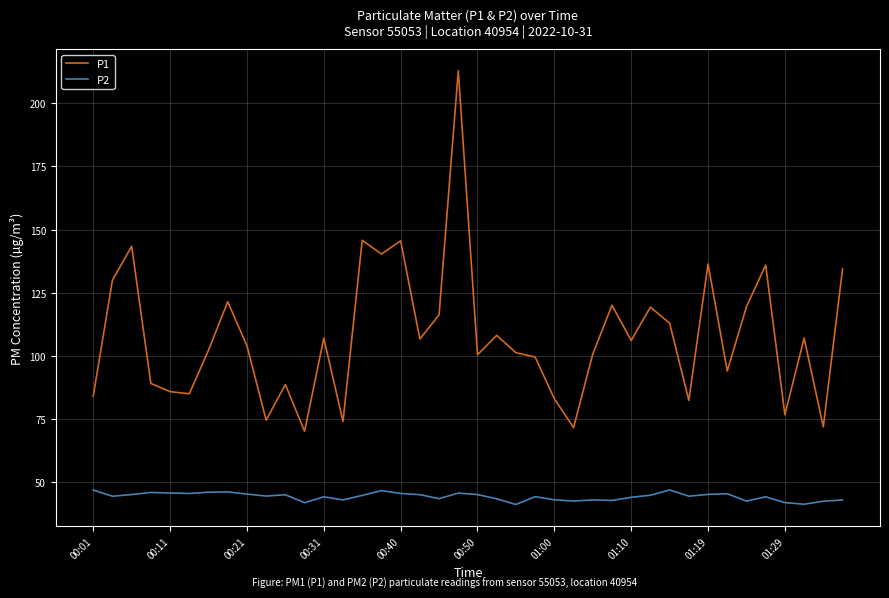

What is the highest value of the P1 series?

212.8